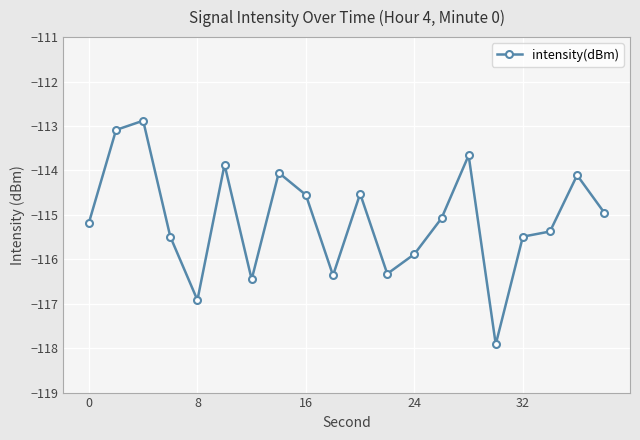

What is the difference between the maximum and minimum values?

5.0